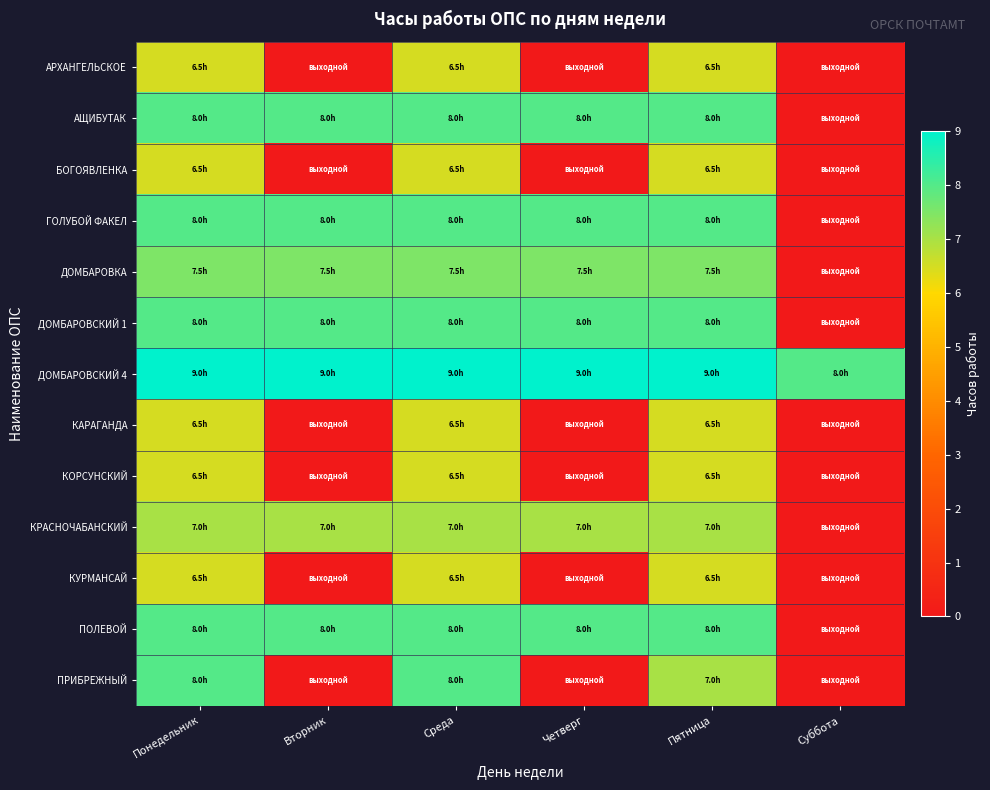

What is the total value across all series at Четверг?

55.5